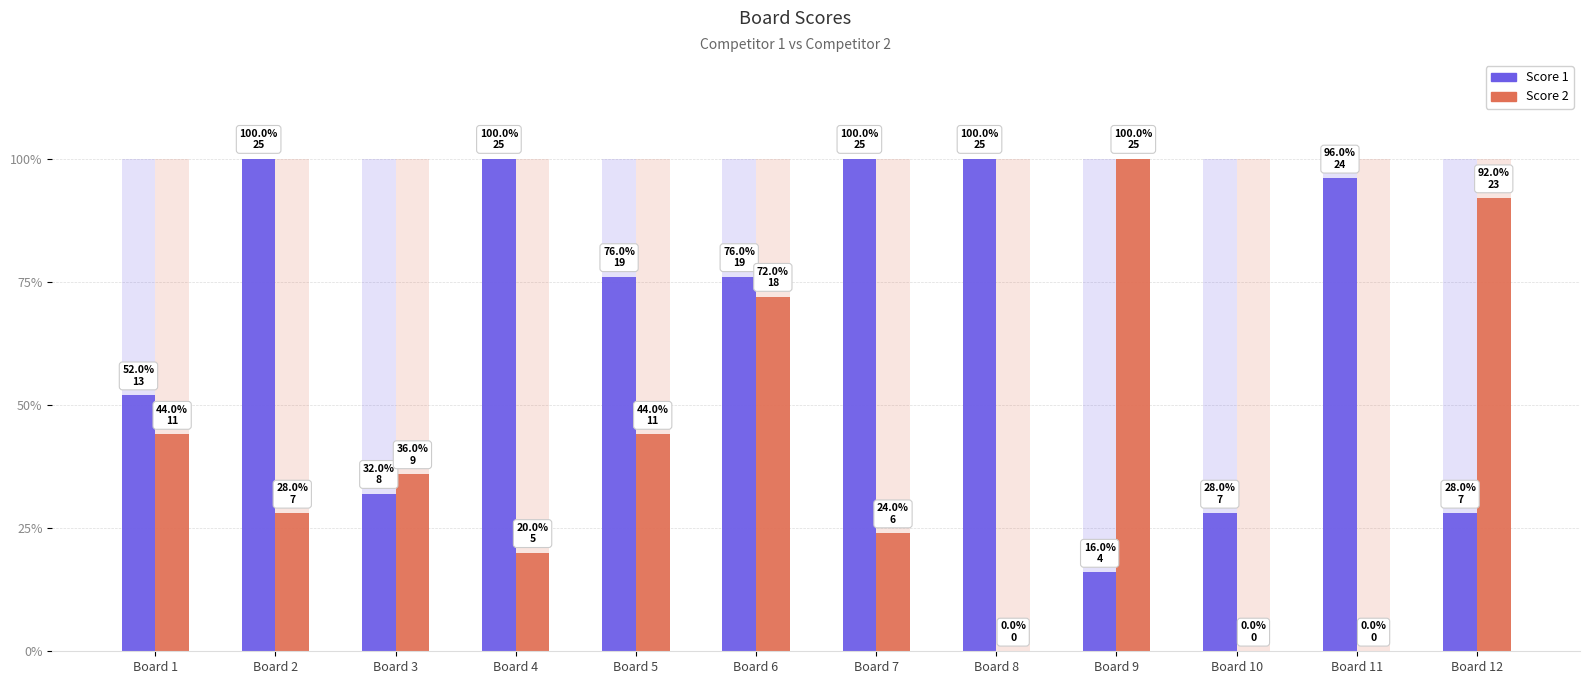

At which label does Score 2 first exceed 9?

Board 1